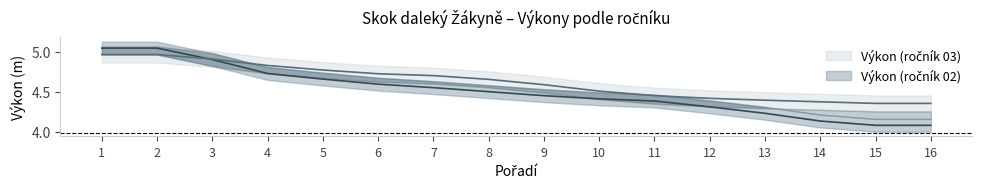

What is the value of the Výkon (ročník 02) point at the 12th from the left?

4.3